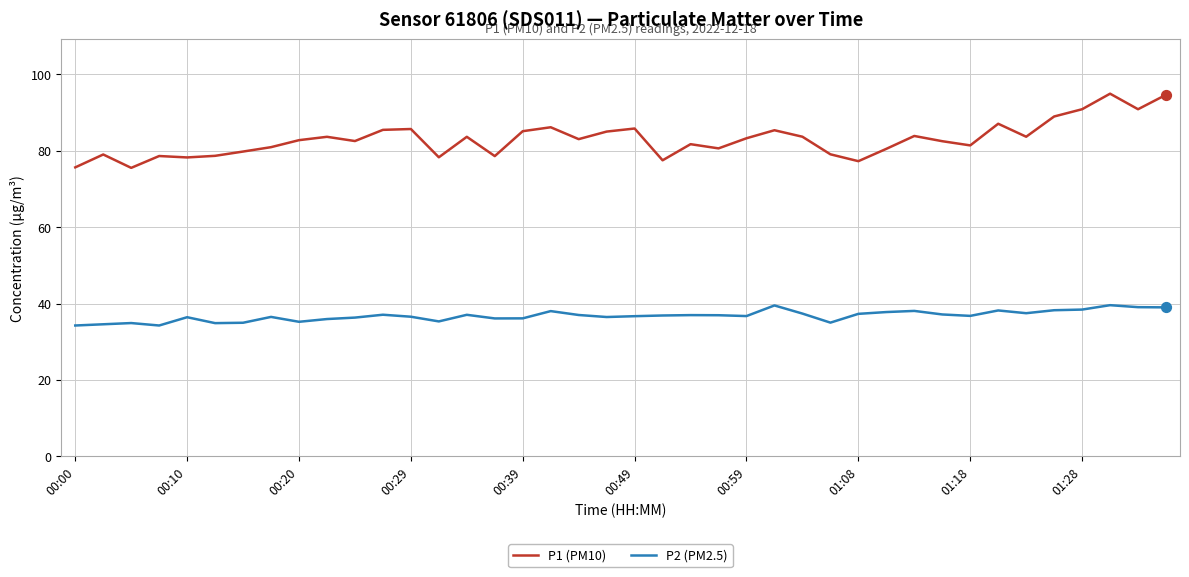

At how many categories does at least one series exceed 66?

40